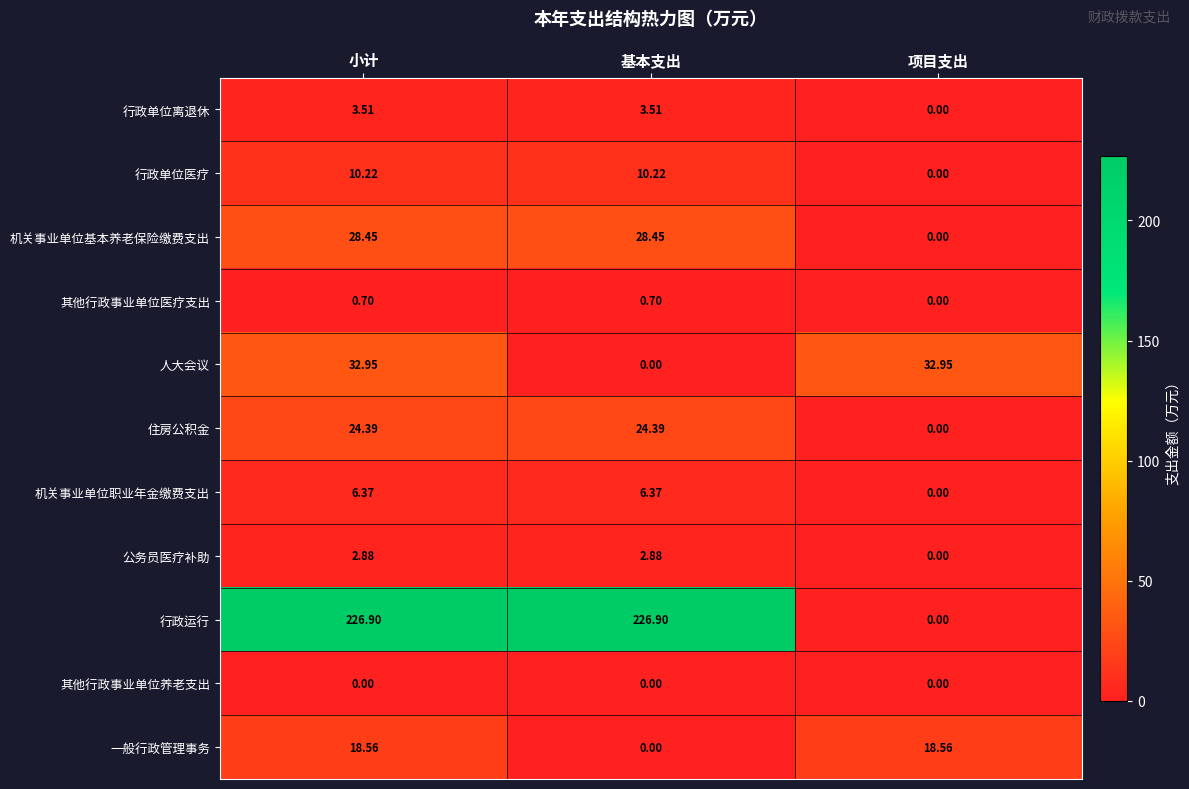

Which series has the largest total across all categories?

行政运行